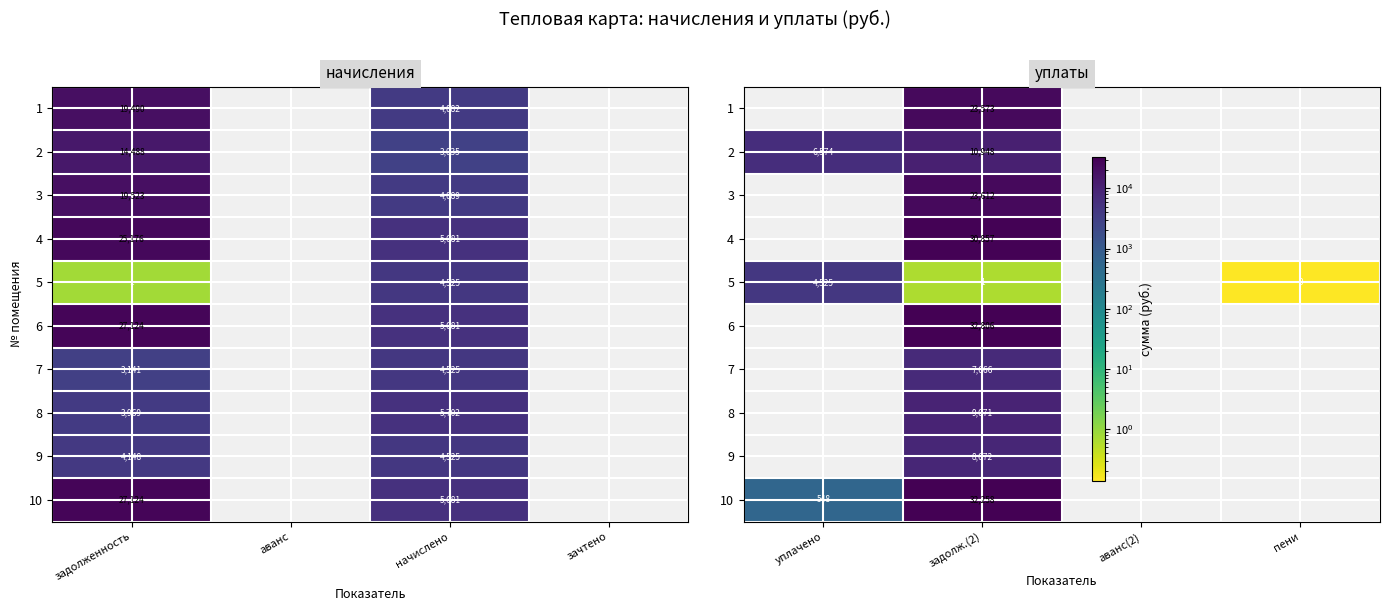

What is the spread (max minus min) of values at задолж.(2)?

32805.0